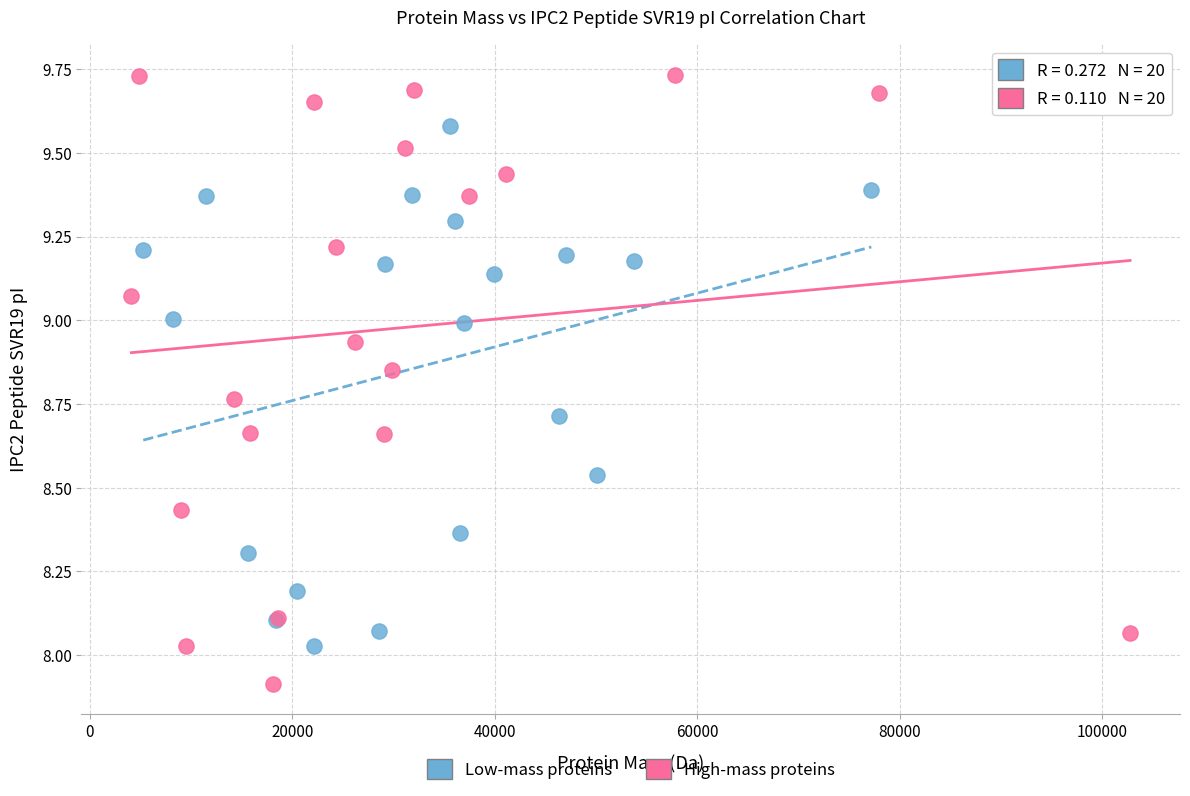

Which series has the largest Y range (max minus min)?

High-mass proteins